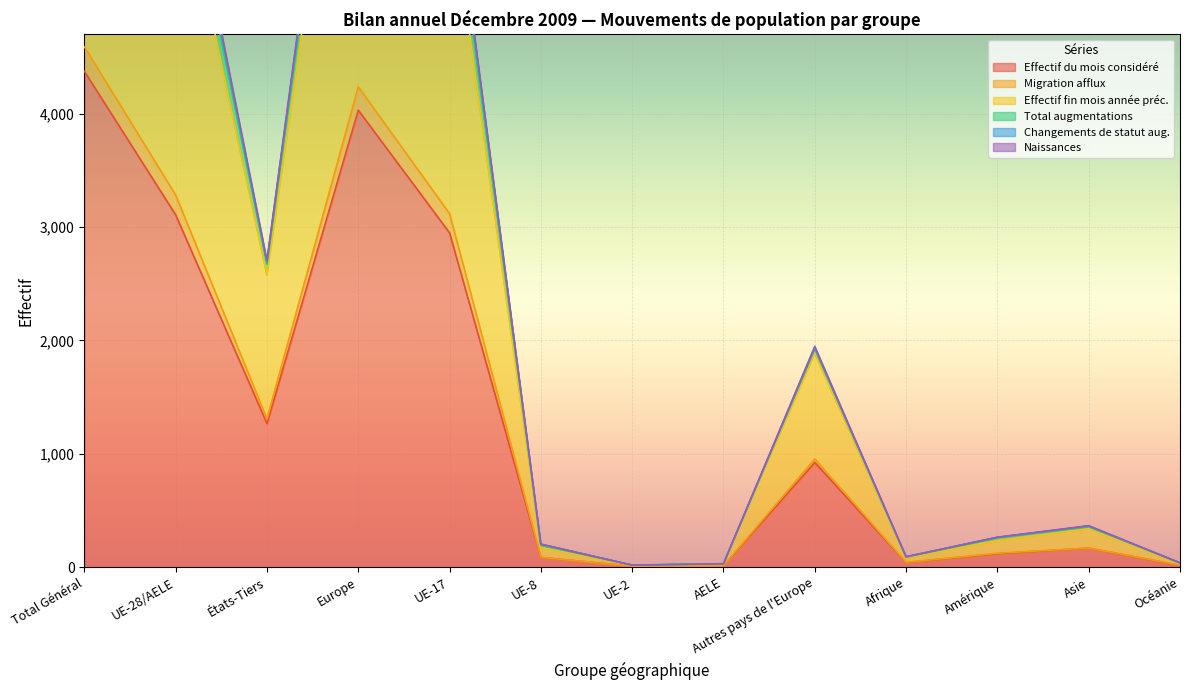

Which has a higher value, Autres pays de l'Europe or États-Tiers?

États-Tiers